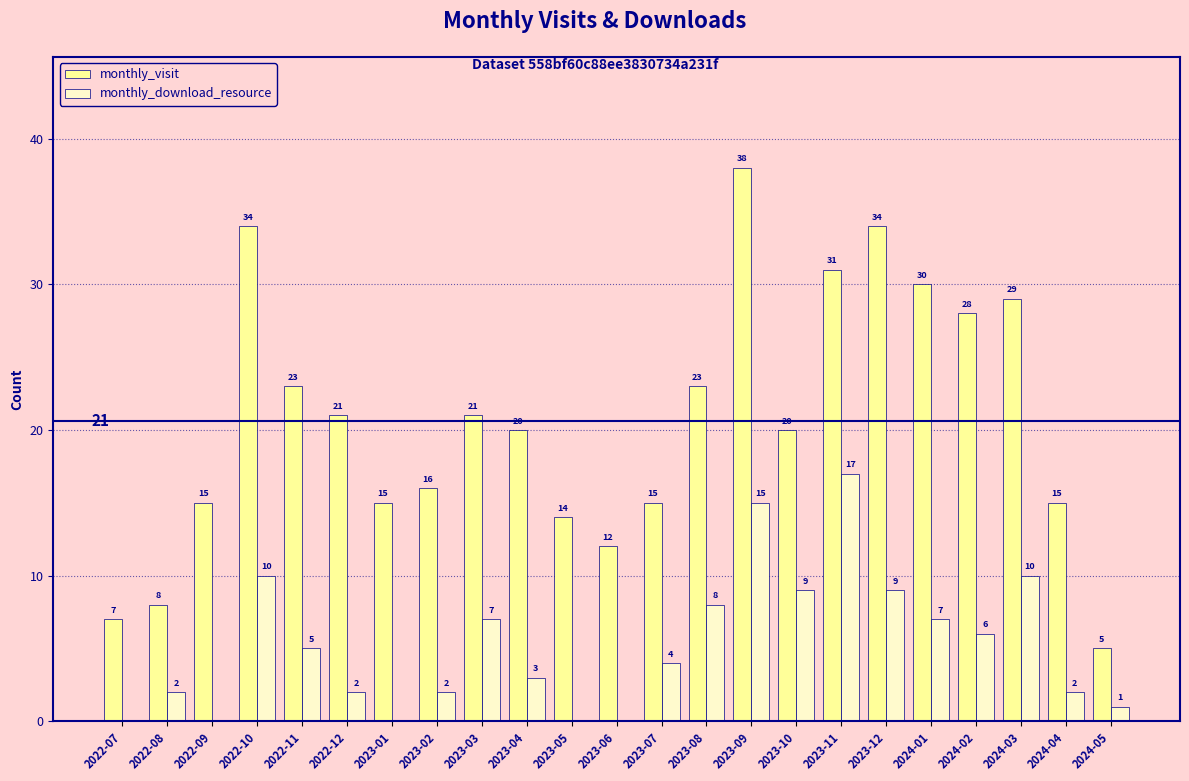

Are the bars grouped side by side (vs. stacked)?

Yes